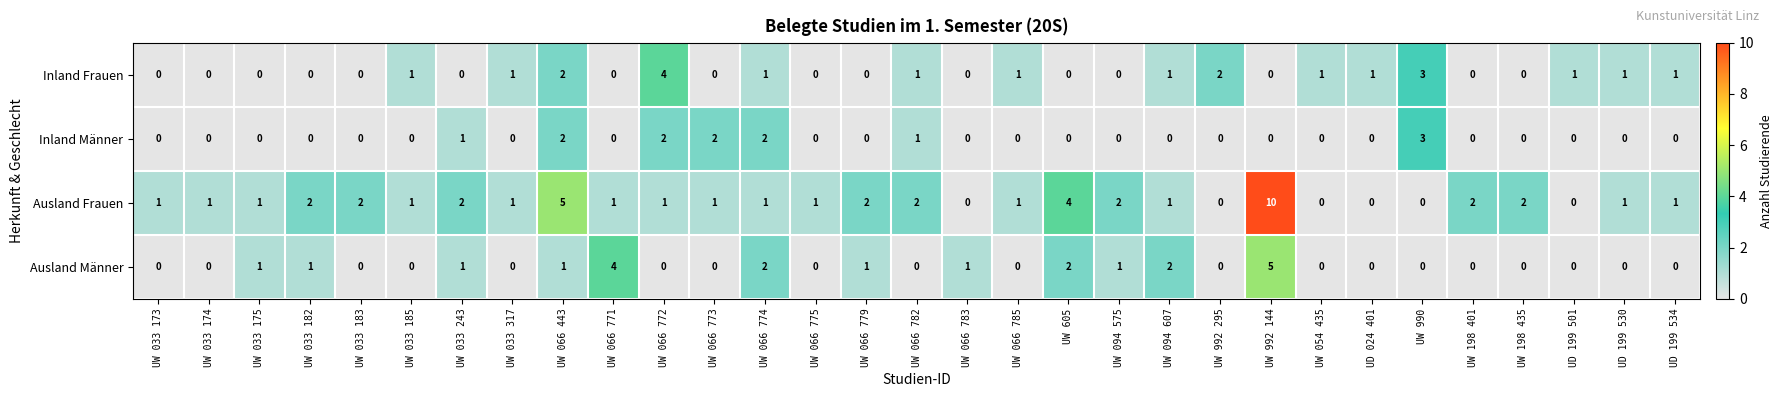

Count the Ausland Frauen values in the range 1 to 2.

22